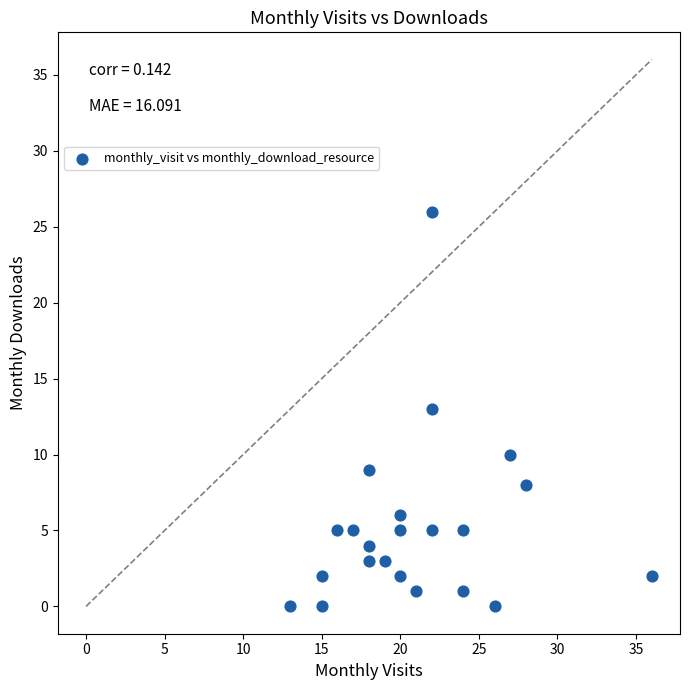

What is the range of Y values (max minus min)?

26